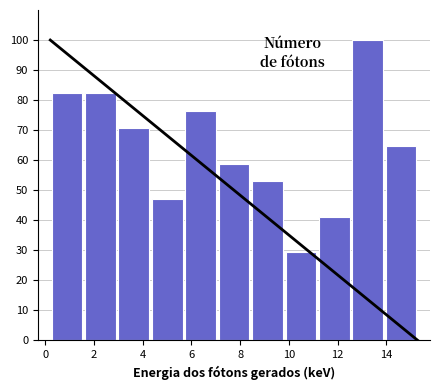

Which range on the x-axis has the tallest bar?

12.6 to 14.0